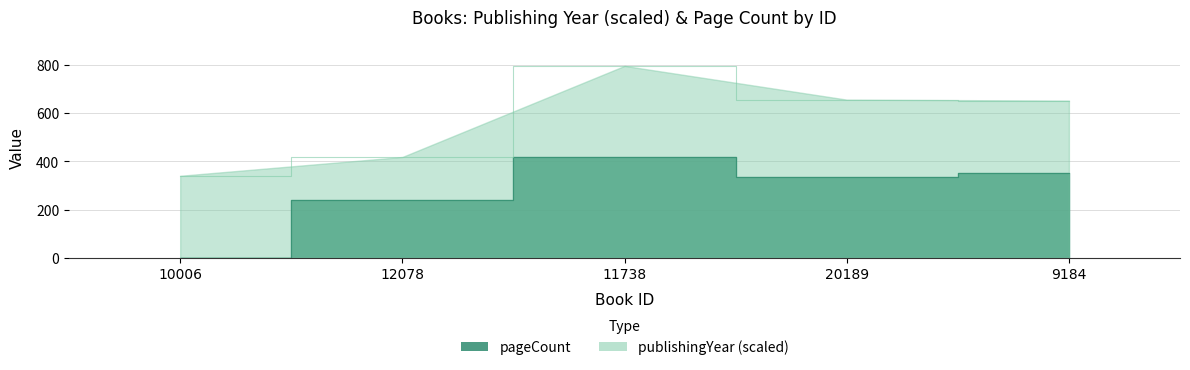

What is the difference between the maximum and second lowest values?

178